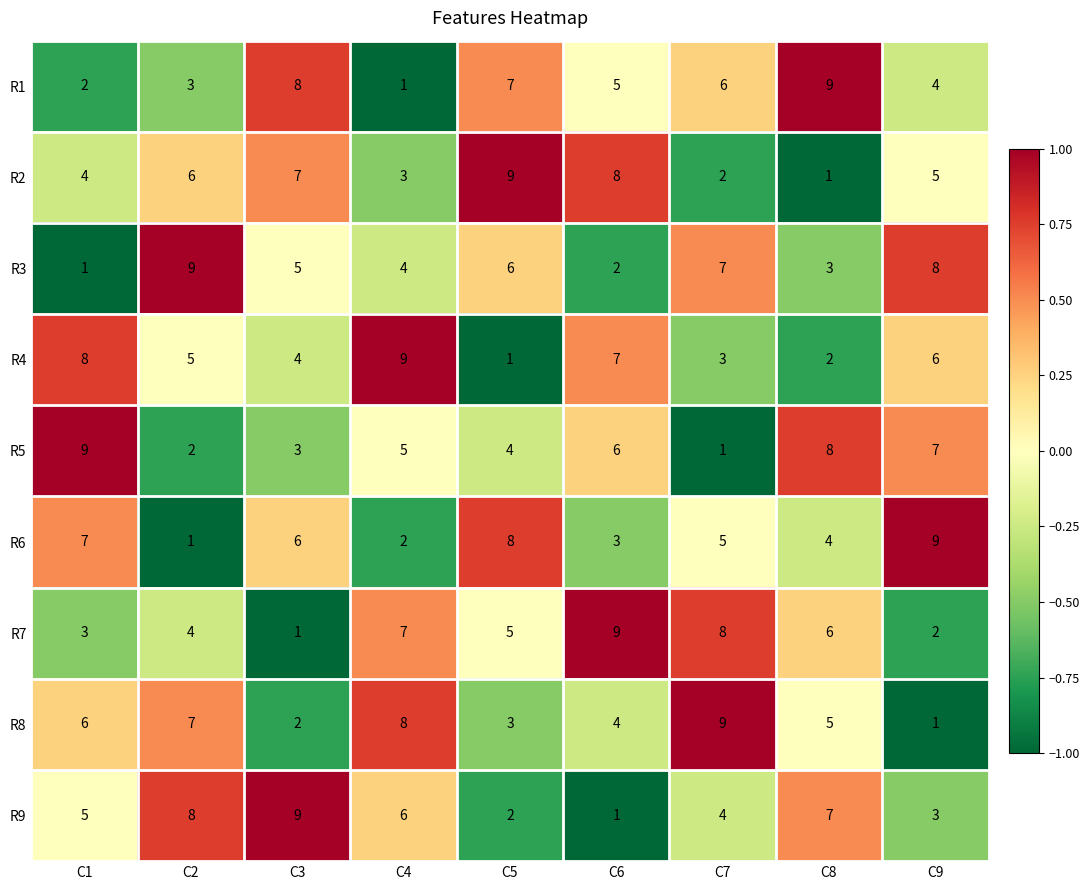

Is it true that R7 equals 6 at C8?

True